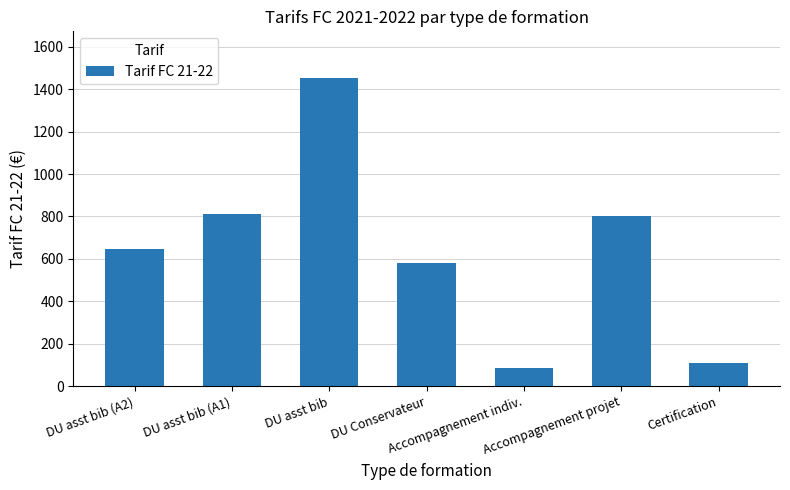

Count the number of data series in this chart.

1